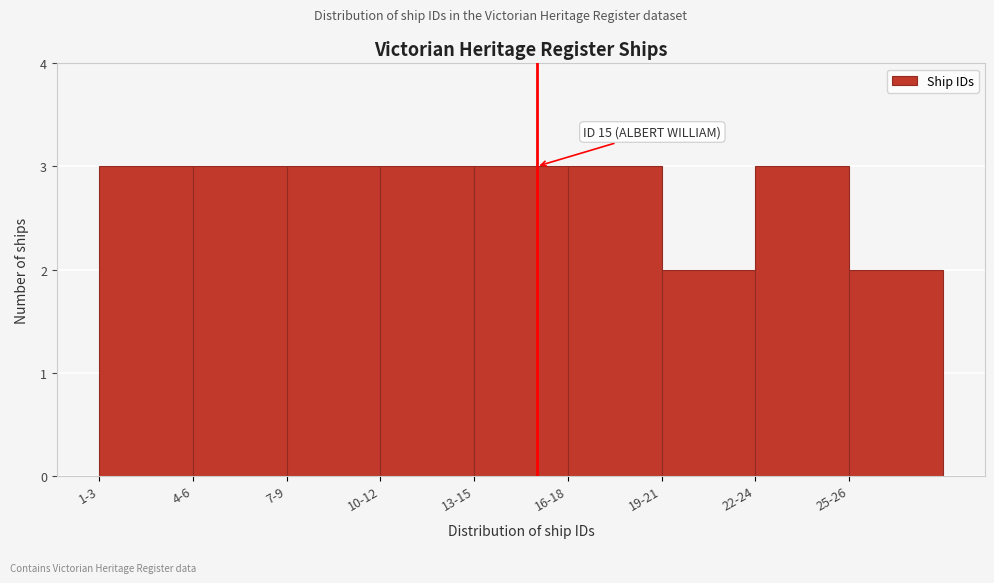

Reading left to right, transcribe all the data shown in this chart.

3	3	3	3	3	3	2	3	2